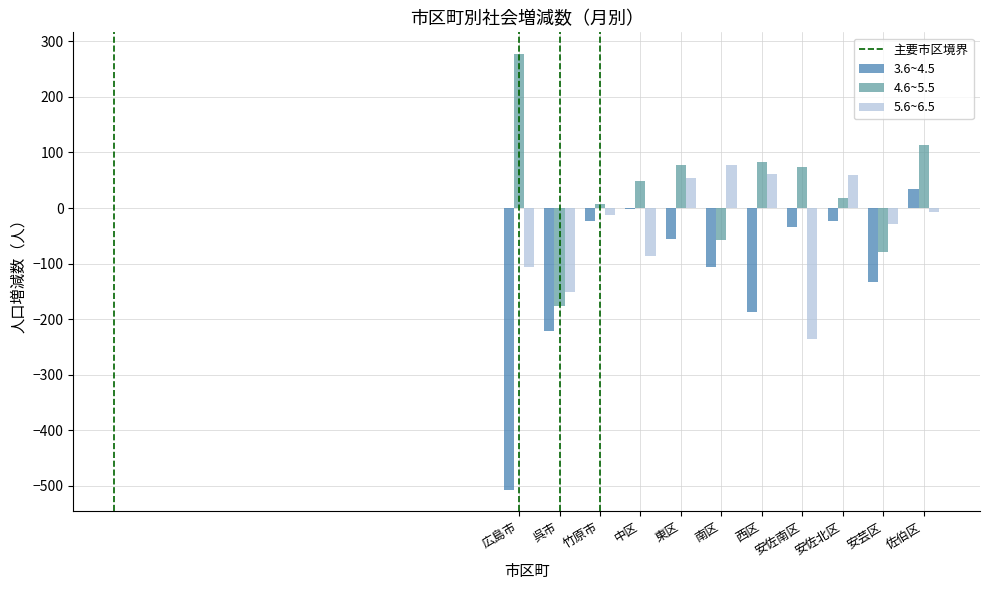

Which category has the highest value across all series?

広島市